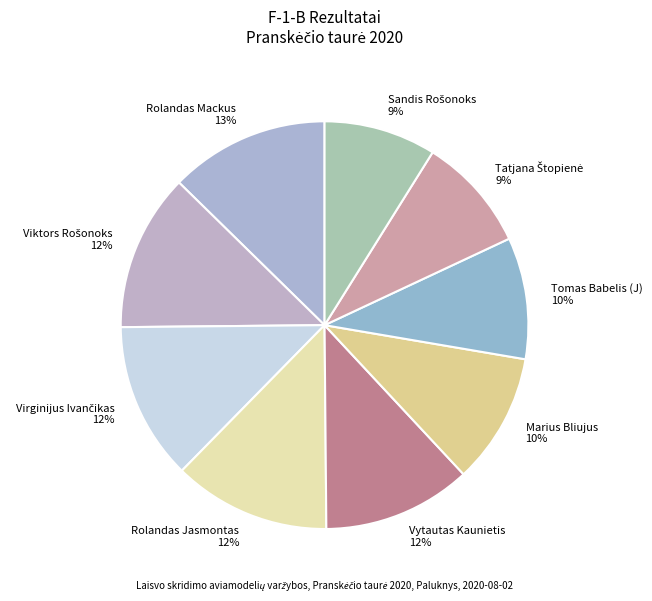

How many segments does this pie chart have?

9